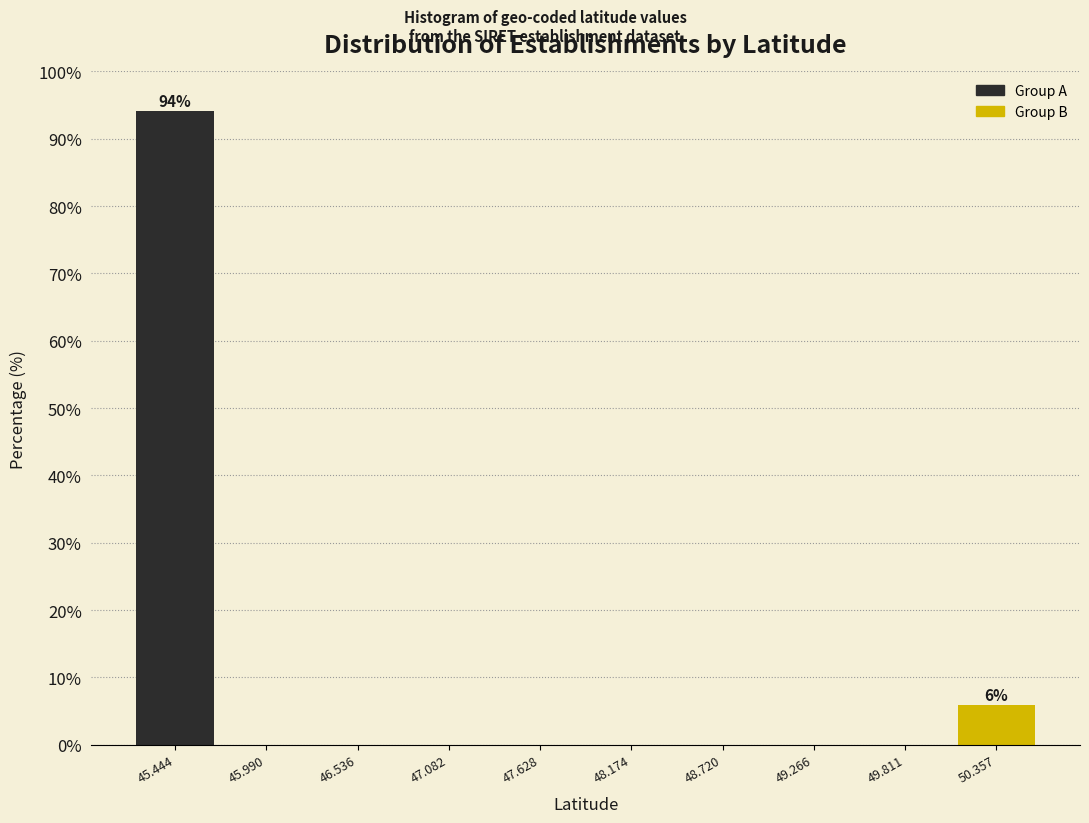

Over which range of the x-axis is the bar tallest?

45.2 to 45.7